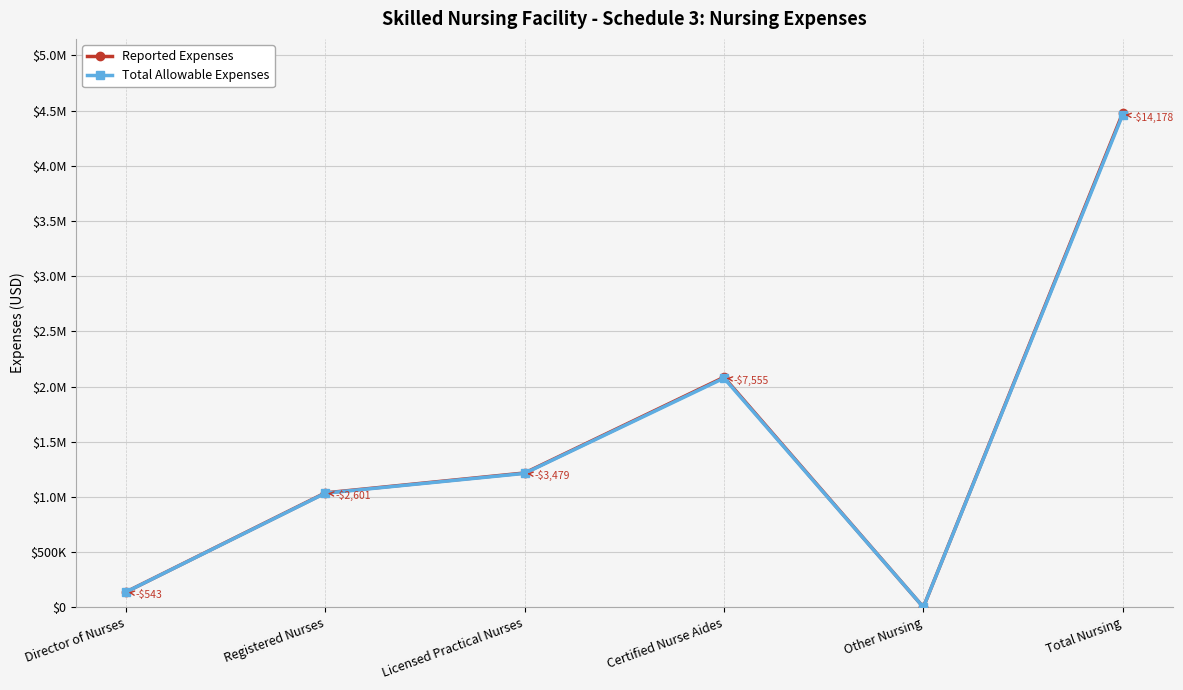

List the series in order of their peak value, lowest first.

Total Allowable Expenses, Reported Expenses